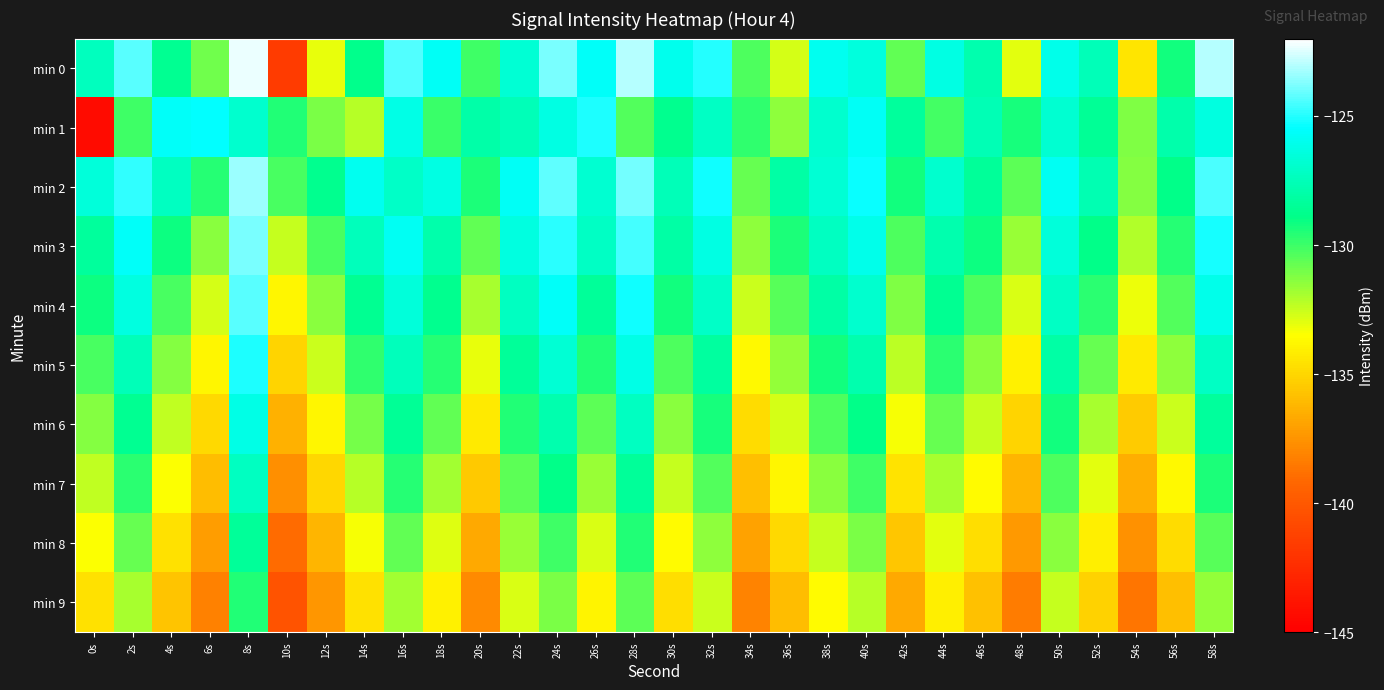

At which category does the chart reach its minimum across all series?

0s